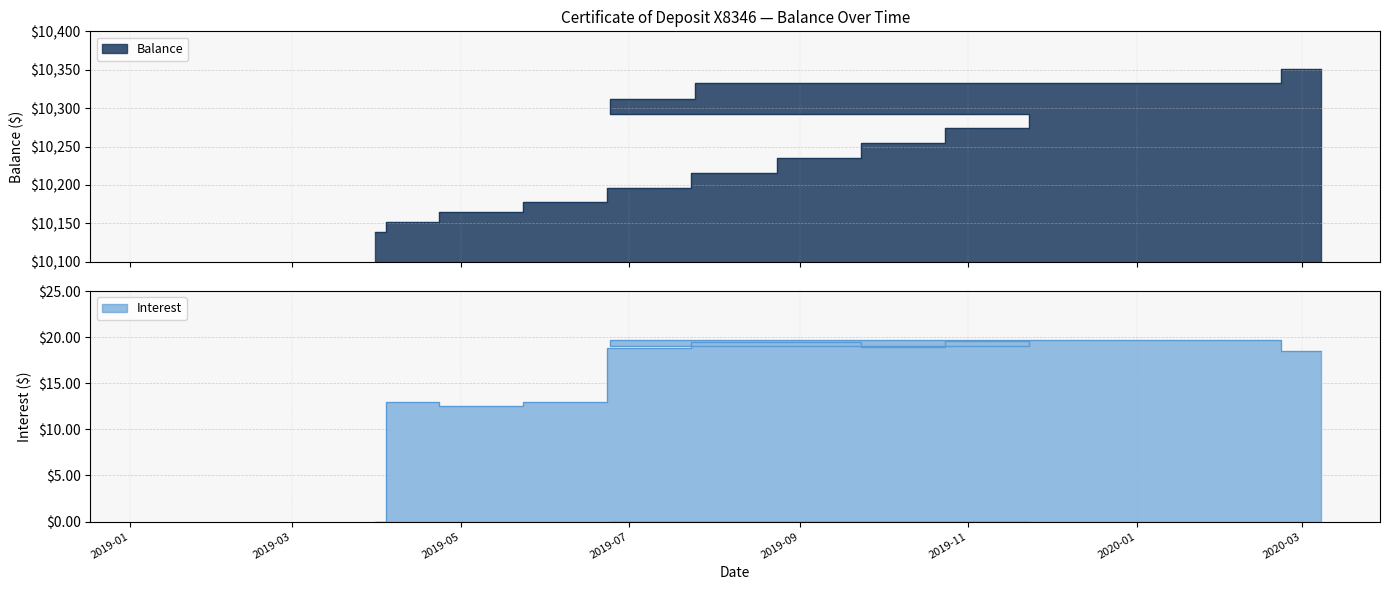

True or false: Balance has a value of 10177.5 at 2019-06-08.

True